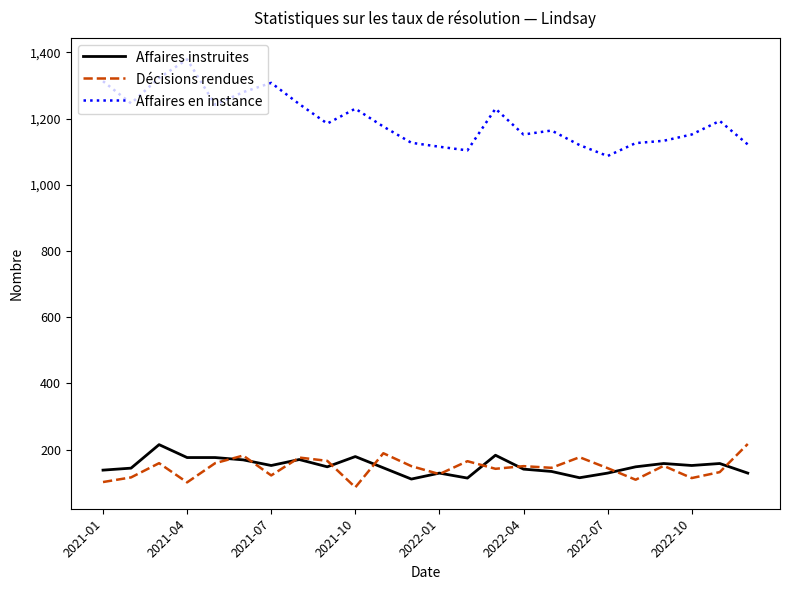

True or false: Affaires en instance and Décisions rendues cross at least once.

False